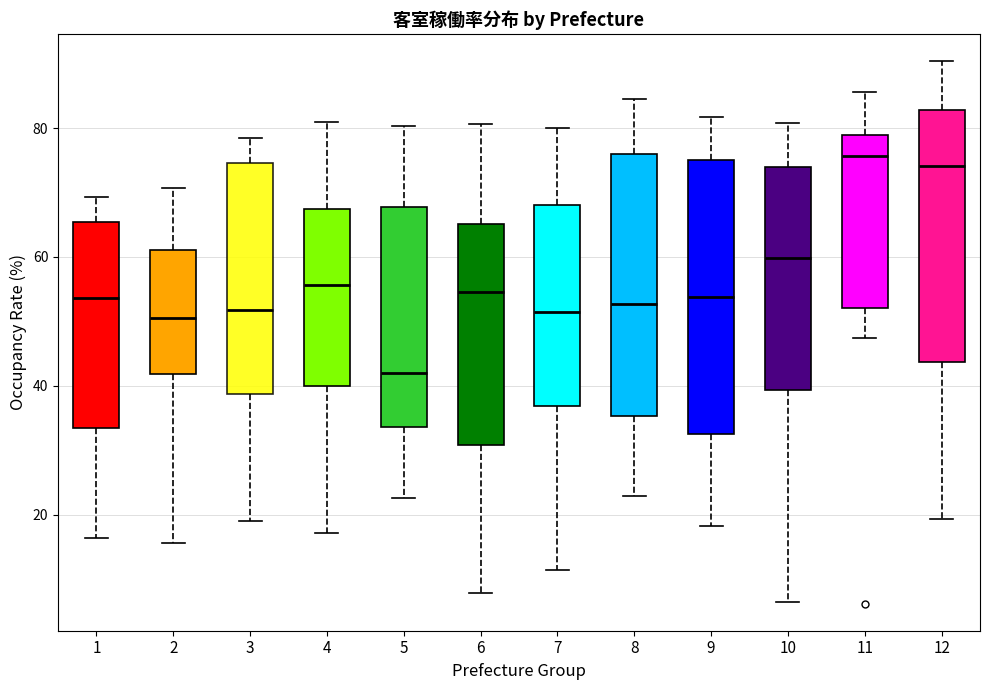

Where does the upper whisker of the box at x = 4 end on the y-axis? The values are not printed on the chart, so give them approximately, as read against the axis.

80